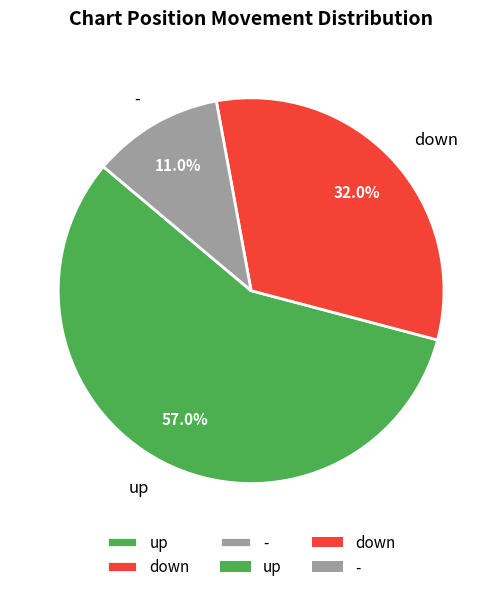

To the nearest percent, what portion does down represent?

32%